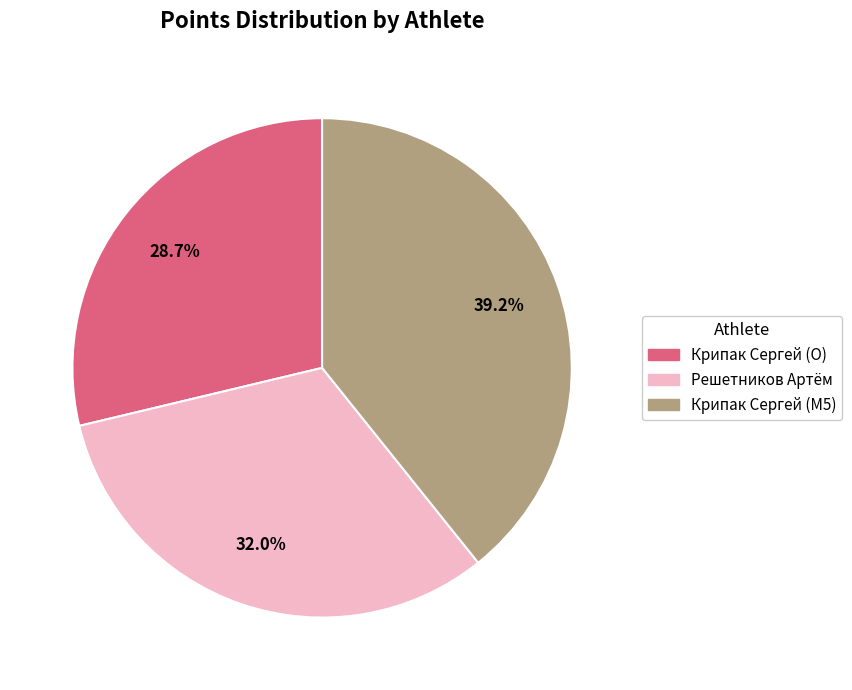

How many segments does this pie chart have?

3